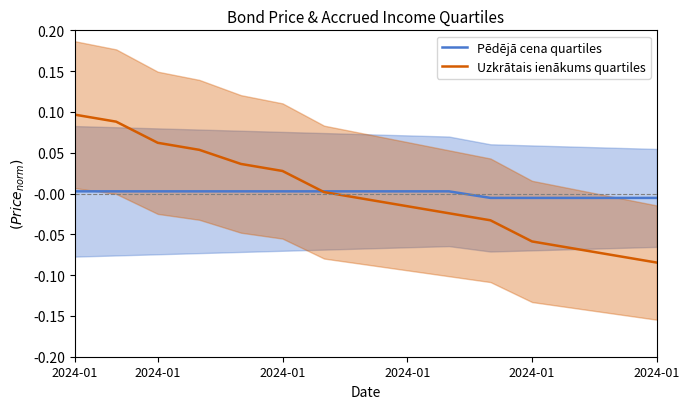

Count the number of data series in this chart.

2